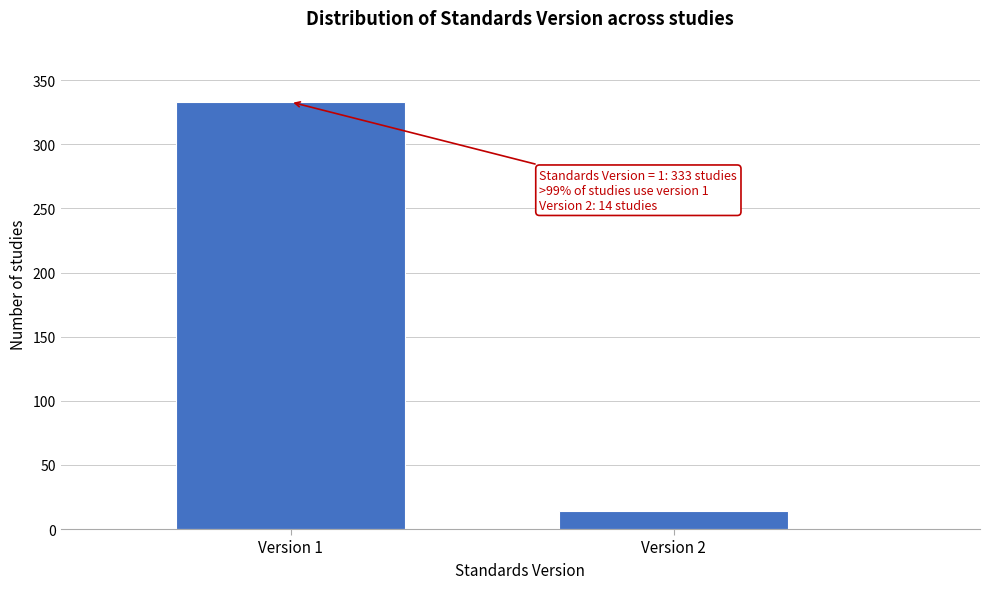

Reading left to right, transcribe all the data shown in this chart.

333	14